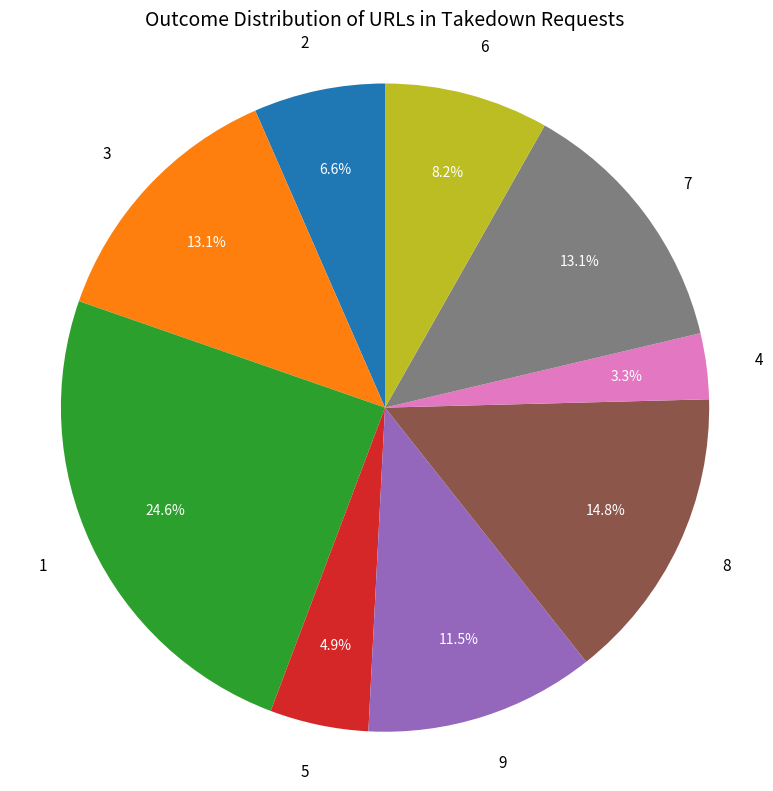

Which has a higher value, 6 or 4?

6